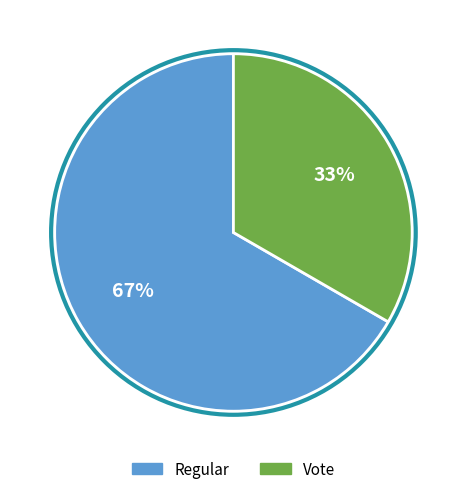

Rank the categories by value from highest to lowest.

Regular, Vote